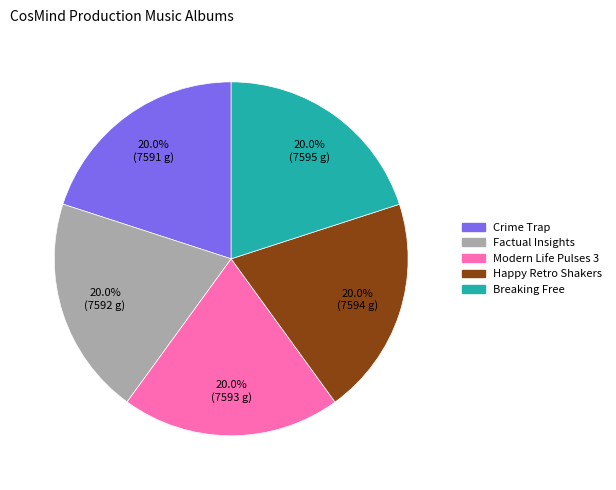

Is it true that Breaking Free is 20% of the pie?

True